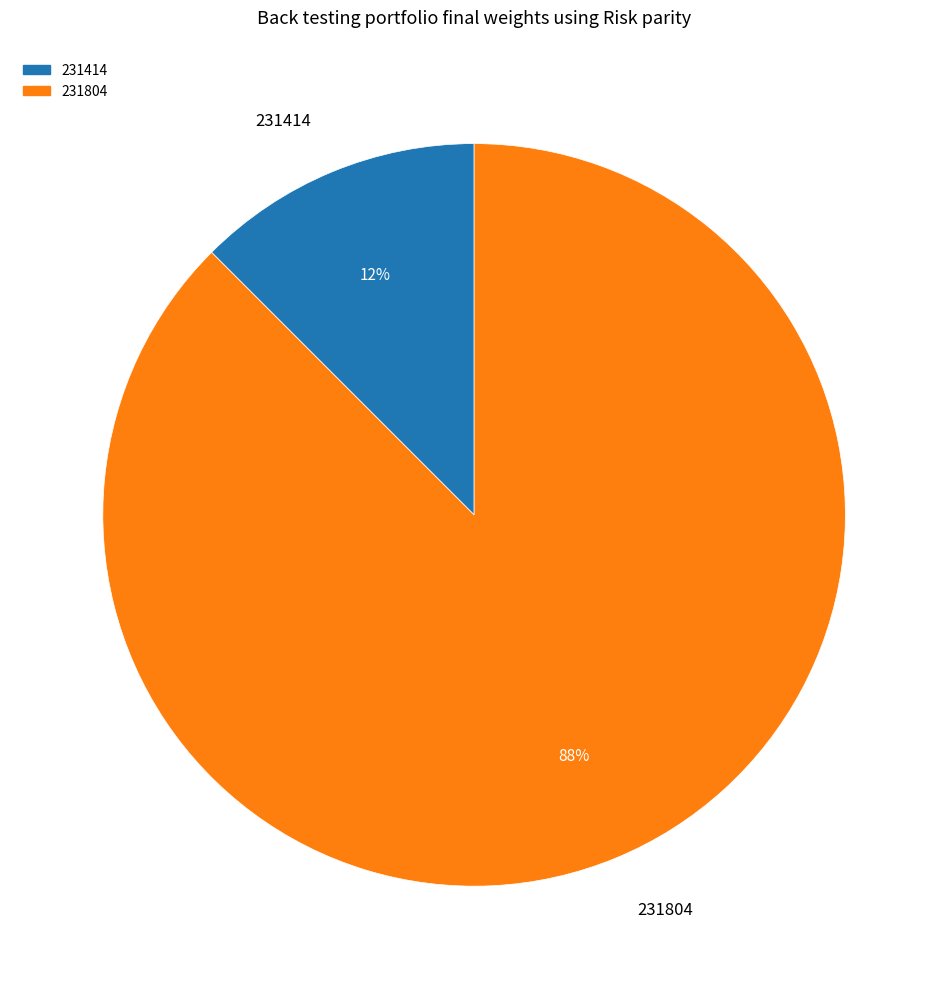

True or false: 231414 accounts for 12% of the total.

True